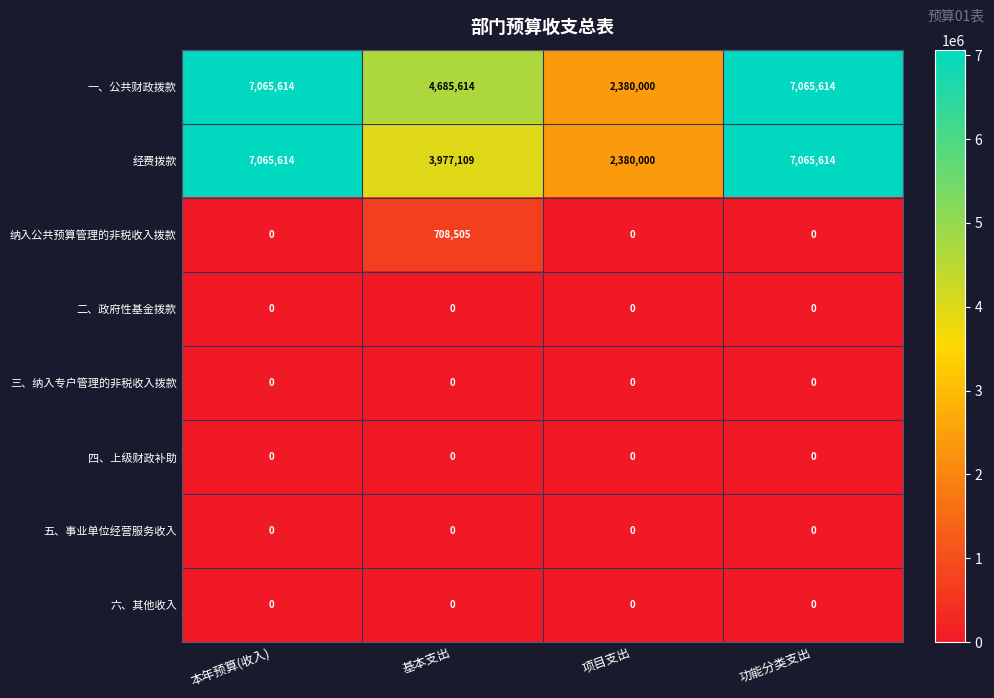

What is the total value across all series at 项目支出?

4760000